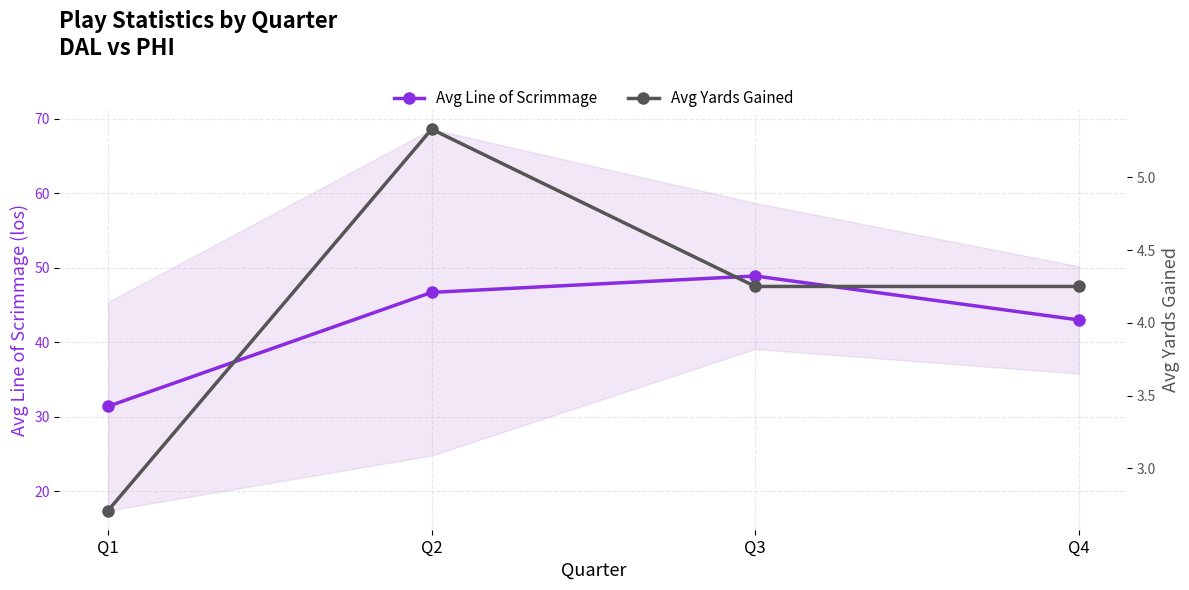

Rank the categories by Avg Line of Scrimmage value from lowest to highest.

Q1, Q4, Q2, Q3